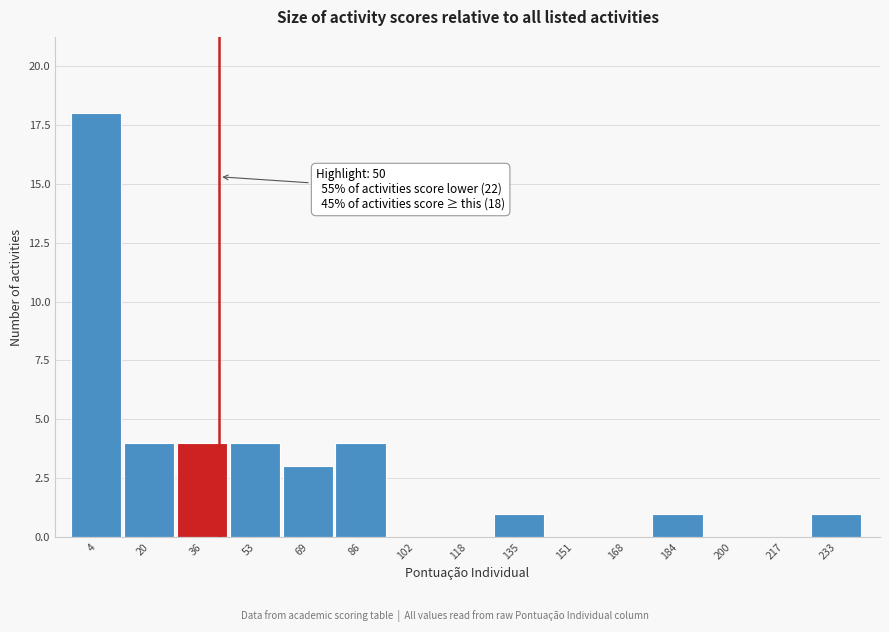

Reading left to right, list all the values displayed in this chart.

4=18	20=4	36=4	53=4	69=3	86=4	102=0	118=0	135=1	151=0	168=0	184=1	200=0	217=0	233=1